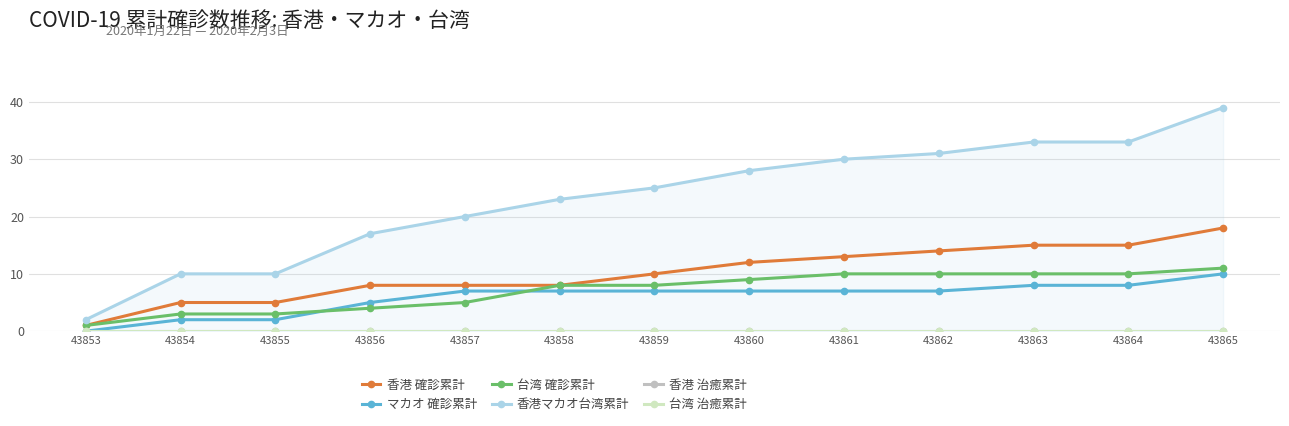

True or false: 香港 治癒累計 and 香港 確診累計 intersect in this chart.

False